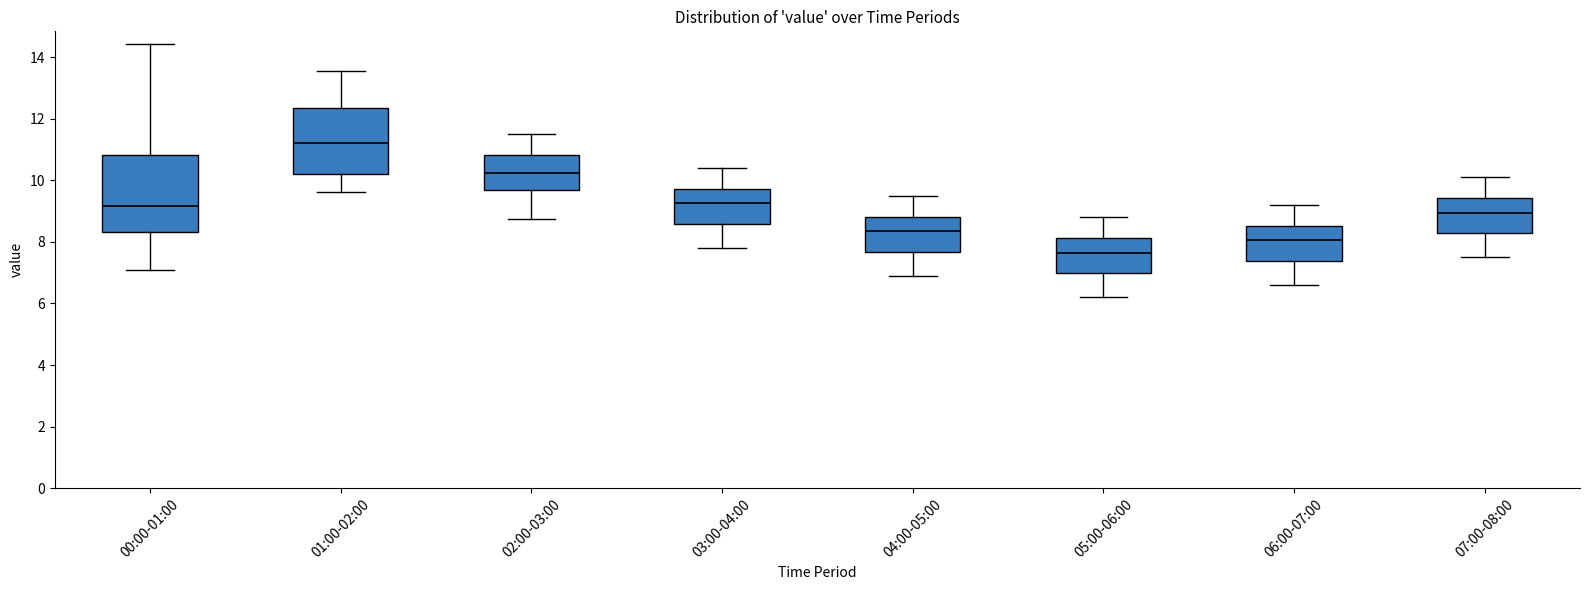

Reading left to right, read every box against the y-axis: the position of its median line, the range the box covers, and the ends of its whiskers. The values are not printed on the chart, so give them approximately, as read against the axis.

00:00-01:00: median 9.2, box 8.4 to 10.8, whiskers 7.0 to 14.4
01:00-02:00: median 11.2, box 10.2 to 12.4, whiskers 9.6 to 13.6
02:00-03:00: median 10.2, box 9.6 to 10.8, whiskers 8.8 to 11.6
03:00-04:00: median 9.2, box 8.6 to 9.8, whiskers 7.8 to 10.4
04:00-05:00: median 8.4, box 7.6 to 8.8, whiskers 7.0 to 9.6
05:00-06:00: median 7.6, box 7.0 to 8.2, whiskers 6.2 to 8.8
06:00-07:00: median 8.0, box 7.4 to 8.6, whiskers 6.6 to 9.2
07:00-08:00: median 9.0, box 8.2 to 9.4, whiskers 7.6 to 10.2